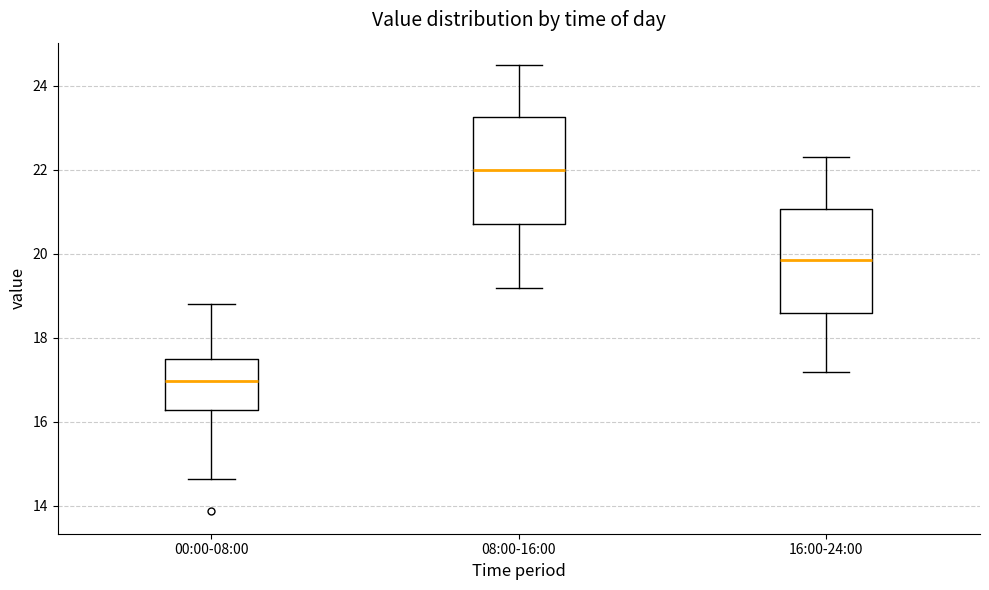

Reading left to right, transcribe this box plot: for each box, give where its median line is, the range the box spans, and where its two whiskers end, as read against the y-axis. The values are not printed on the chart, so give them approximately, as read against the axis.

00:00-08:00: median 17.0, box 16.2 to 17.4, whiskers 14.6 to 18.8
08:00-16:00: median 22.0, box 20.8 to 23.2, whiskers 19.2 to 24.6
16:00-24:00: median 19.8, box 18.6 to 21.0, whiskers 17.2 to 22.4